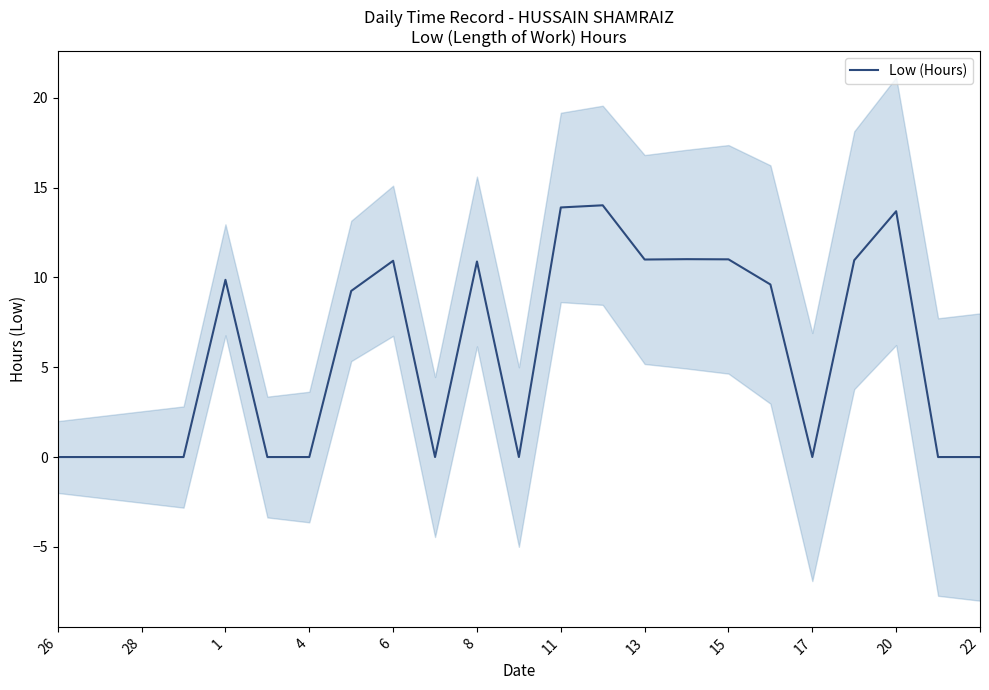

Is it true that Low (Hours) equals 7.2 at 22?

False